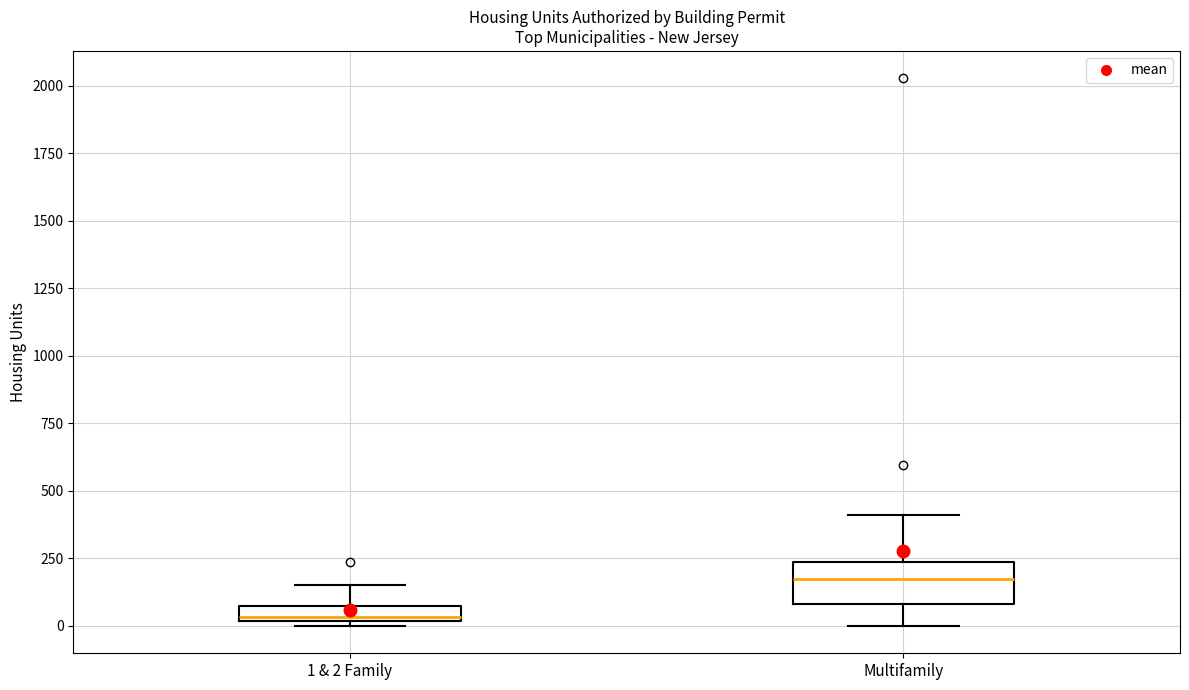

Where does the upper whisker of the box for Multifamily end on the y-axis? The values are not printed on the chart, so give them approximately, as read against the axis.

400